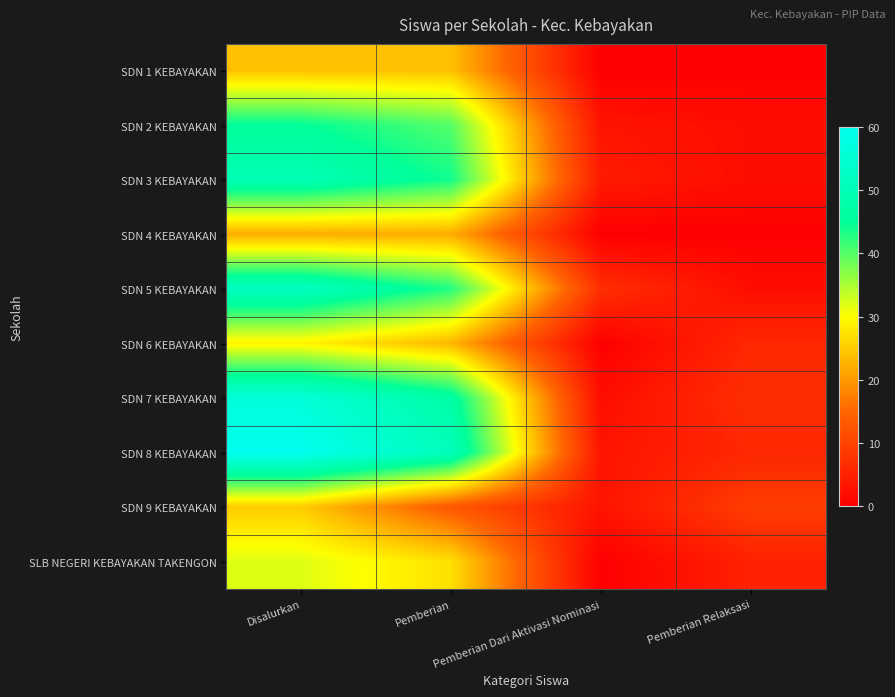

Reading right to left, list all the values displayed in this chart.

SDN 1 KEBAYAKAN: Pemberian Relaksasi=0	Pemberian Dari Aktivasi Nominasi=0	Pemberian=24	Disalurkan=24
SDN 2 KEBAYAKAN: Pemberian Relaksasi=2	Pemberian Dari Aktivasi Nominasi=3	Pemberian=40	Disalurkan=45
SDN 3 KEBAYAKAN: Pemberian Relaksasi=2	Pemberian Dari Aktivasi Nominasi=4	Pemberian=44	Disalurkan=50
SDN 4 KEBAYAKAN: Pemberian Relaksasi=0	Pemberian Dari Aktivasi Nominasi=0	Pemberian=22	Disalurkan=22
SDN 5 KEBAYAKAN: Pemberian Relaksasi=2	Pemberian Dari Aktivasi Nominasi=7	Pemberian=43	Disalurkan=52
SDN 6 KEBAYAKAN: Pemberian Relaksasi=6	Pemberian Dari Aktivasi Nominasi=0	Pemberian=23	Disalurkan=29
SDN 7 KEBAYAKAN: Pemberian Relaksasi=7	Pemberian Dari Aktivasi Nominasi=2	Pemberian=47	Disalurkan=56
SDN 8 KEBAYAKAN: Pemberian Relaksasi=6	Pemberian Dari Aktivasi Nominasi=3	Pemberian=51	Disalurkan=60
SDN 9 KEBAYAKAN: Pemberian Relaksasi=9	Pemberian Dari Aktivasi Nominasi=3	Pemberian=13	Disalurkan=25
SLB NEGERI KEBAYAKAN TAKENGON: Pemberian Relaksasi=5	Pemberian Dari Aktivasi Nominasi=0	Pemberian=27	Disalurkan=32